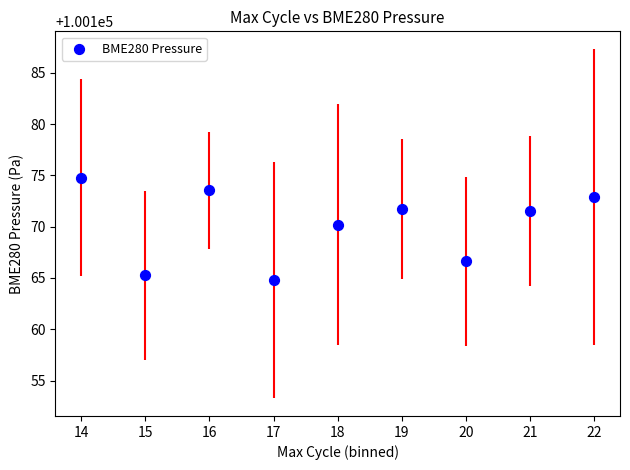

What is the range of Y values (max minus min)?

10.0